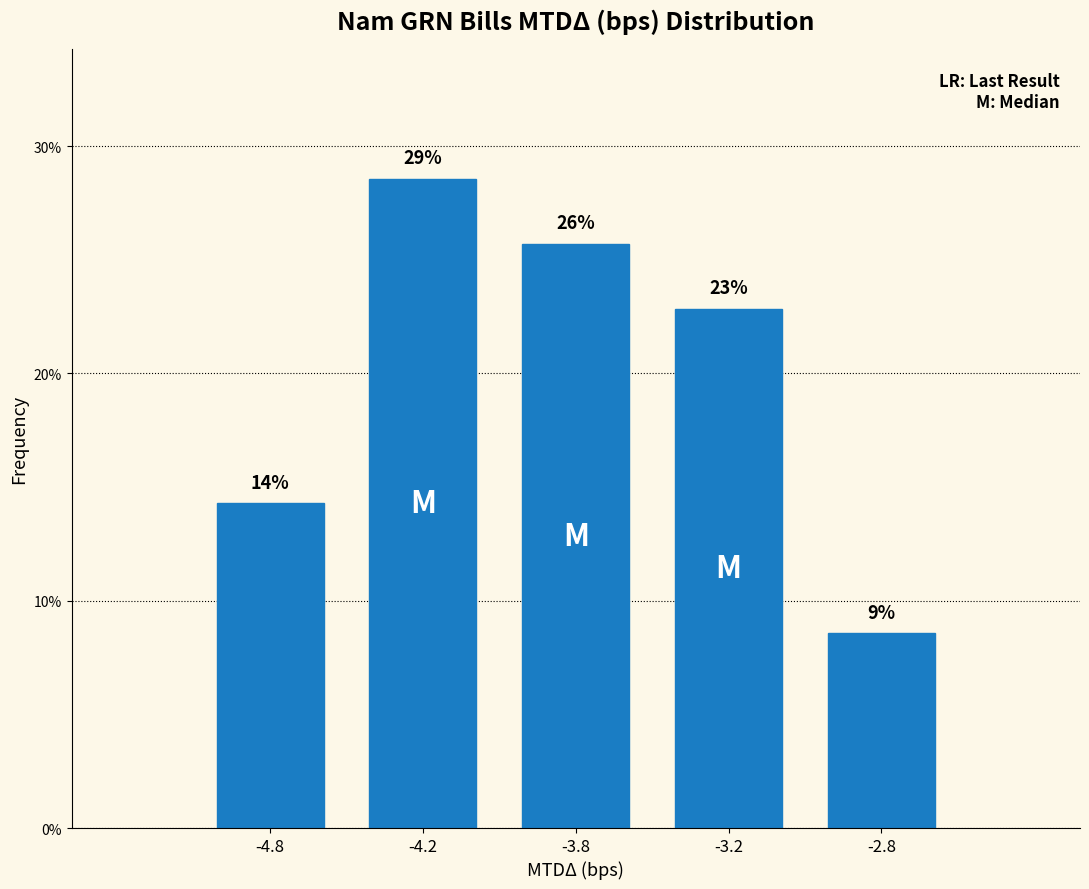

How many bars are there in total?

5